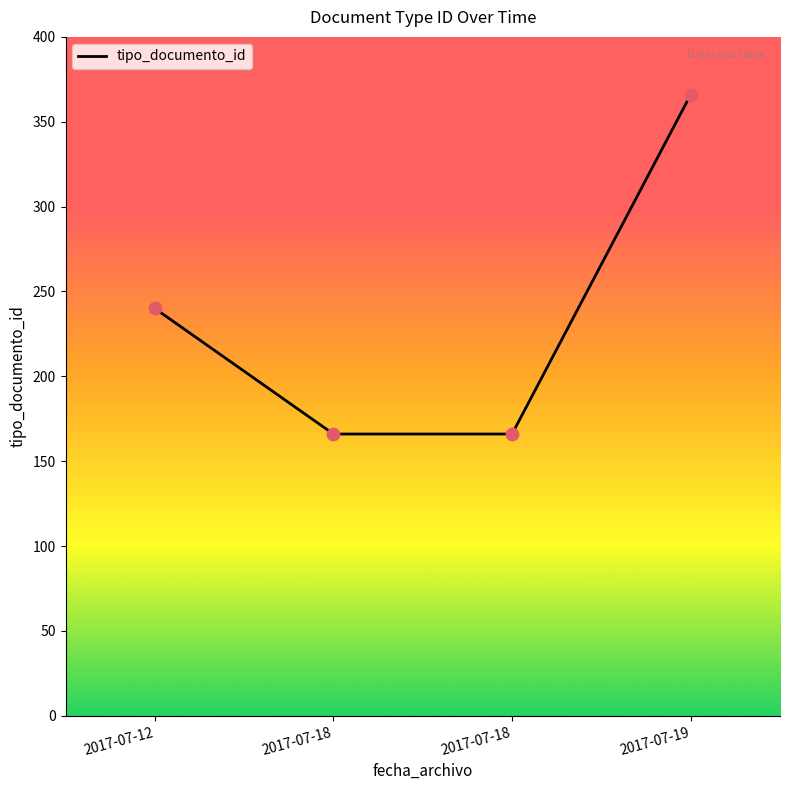

Between 2017-07-19 and 2017-07-18, which is larger?

2017-07-19